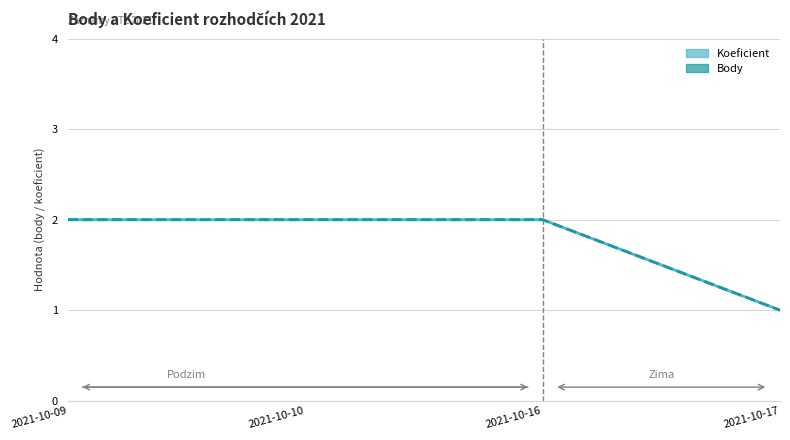

True or false: Koeficient and Body cross at least once.

False